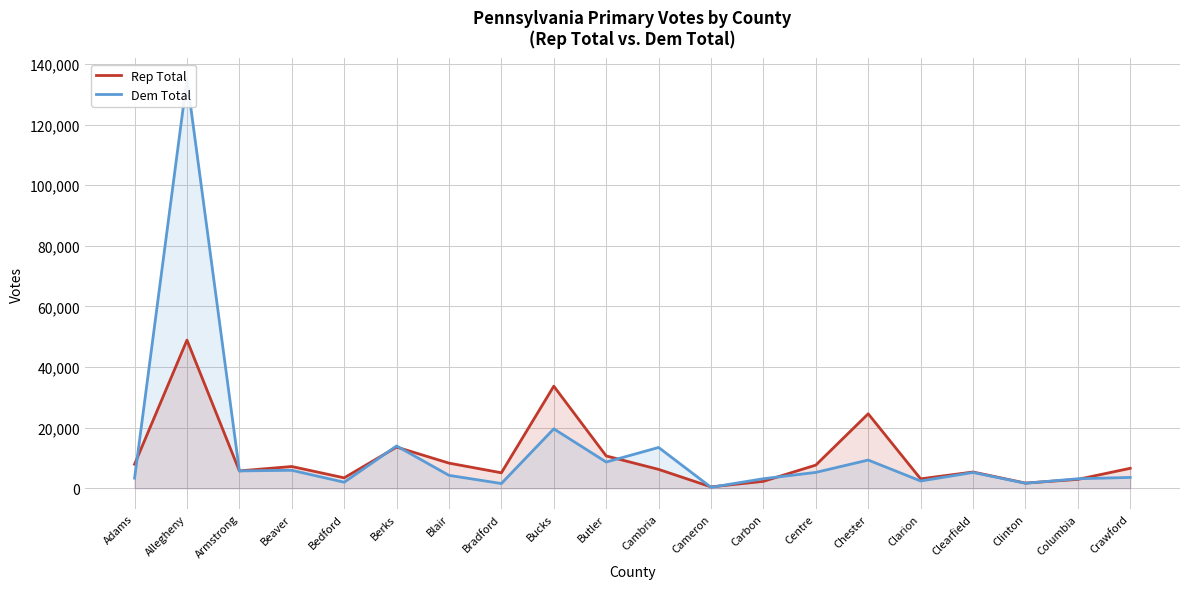

Where does the Rep Total series first go above 6583?

Adams